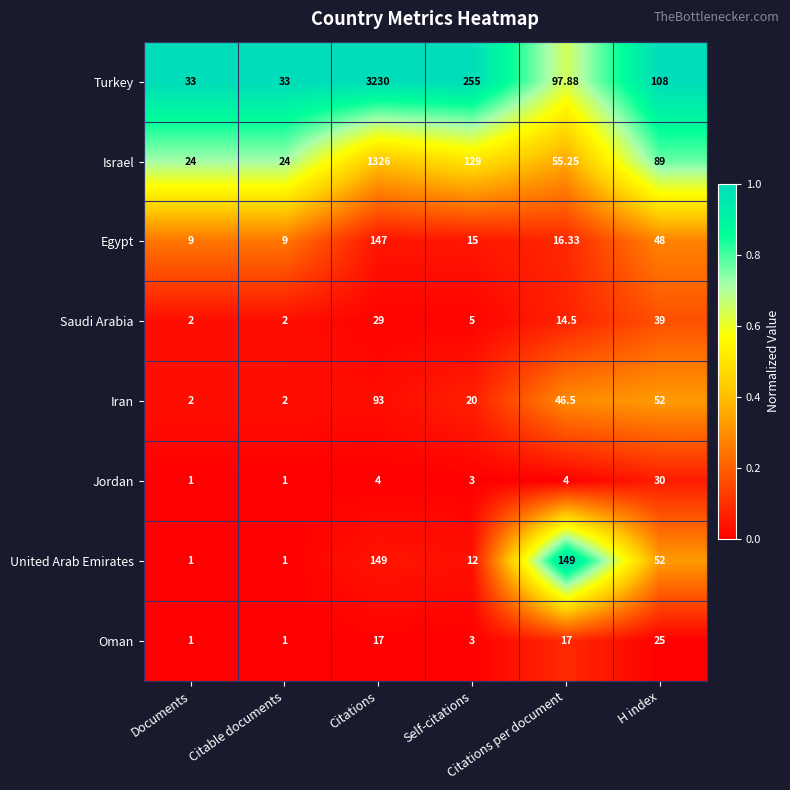

Rank the series by their maximum value, from lowest to highest.

Oman, Jordan, Saudi Arabia, Iran, Egypt, United Arab Emirates, Israel, Turkey